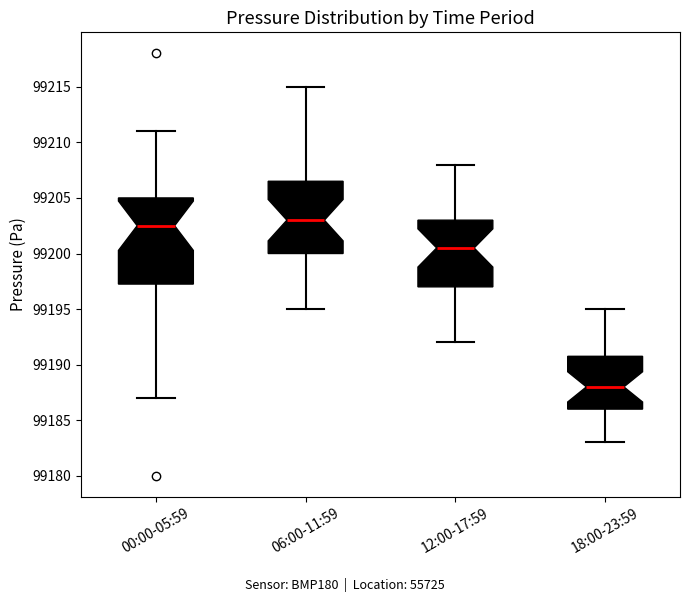

Which box's median line is the lowest?

18:00-23:59